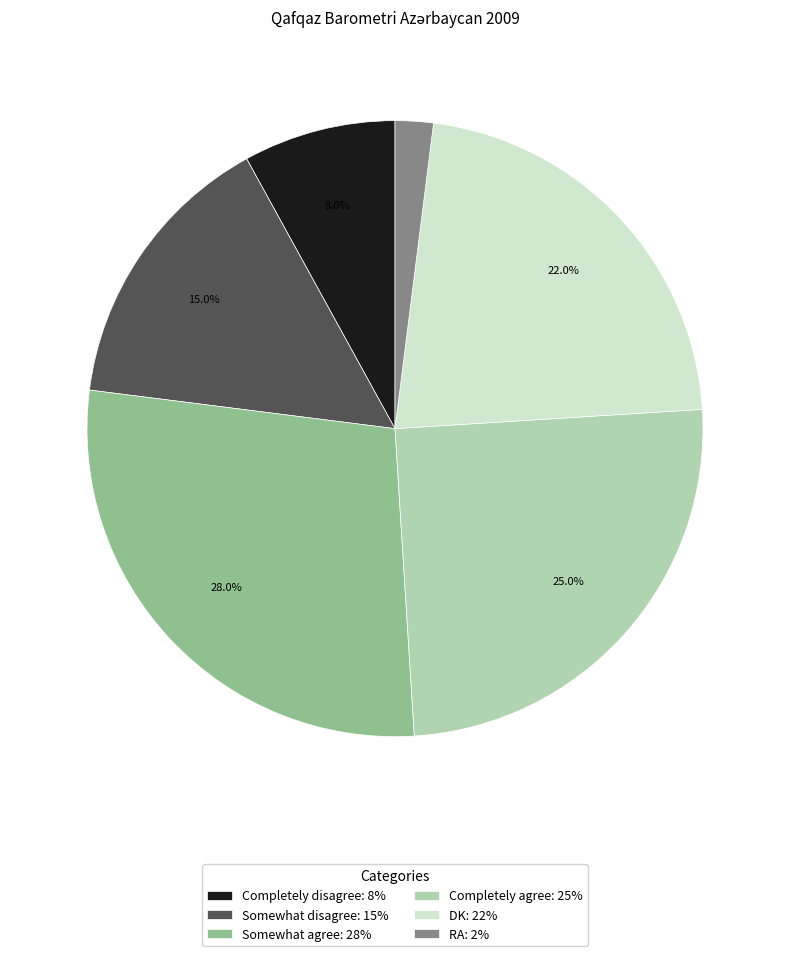

Is it true that DK is 15% of the pie?

False